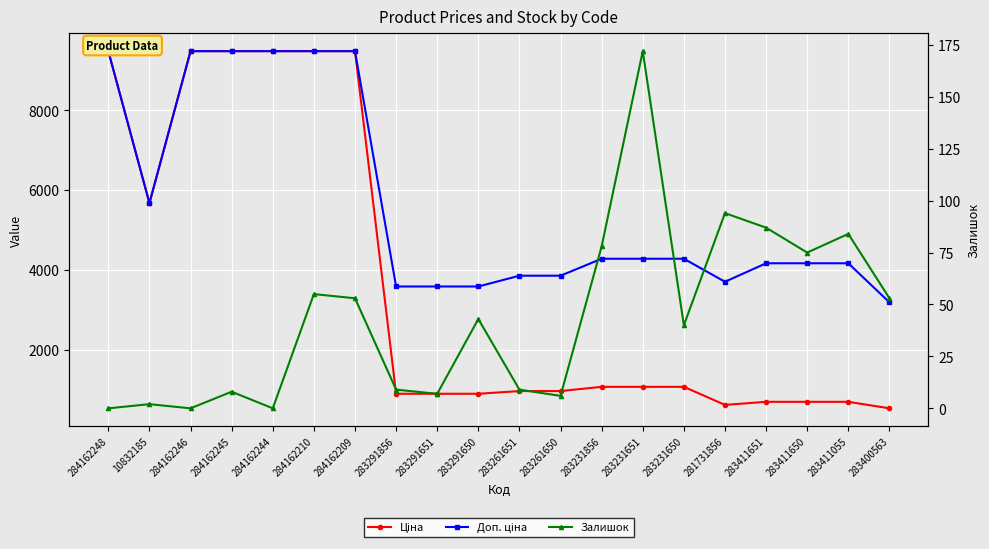

What is the sum of all Доп. ціна values?

113236.5